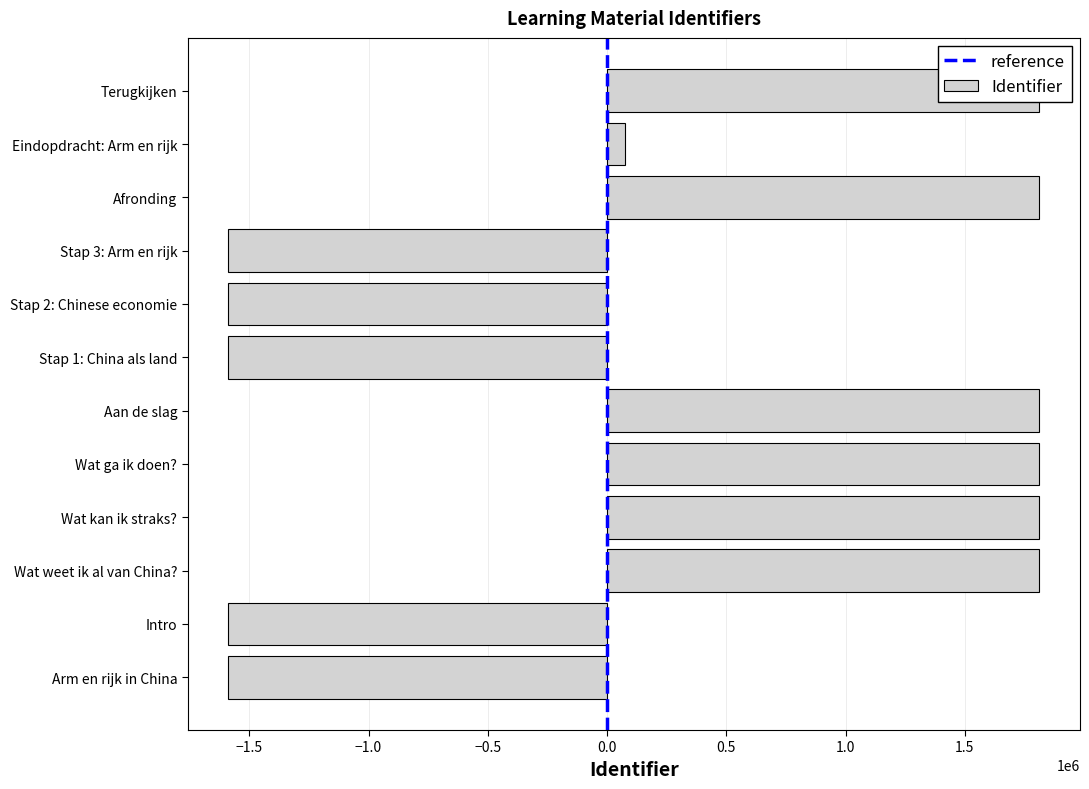

What is the ratio of the value at Wat weet ik al van China? to the value at Wat kan ik straks??

1.0